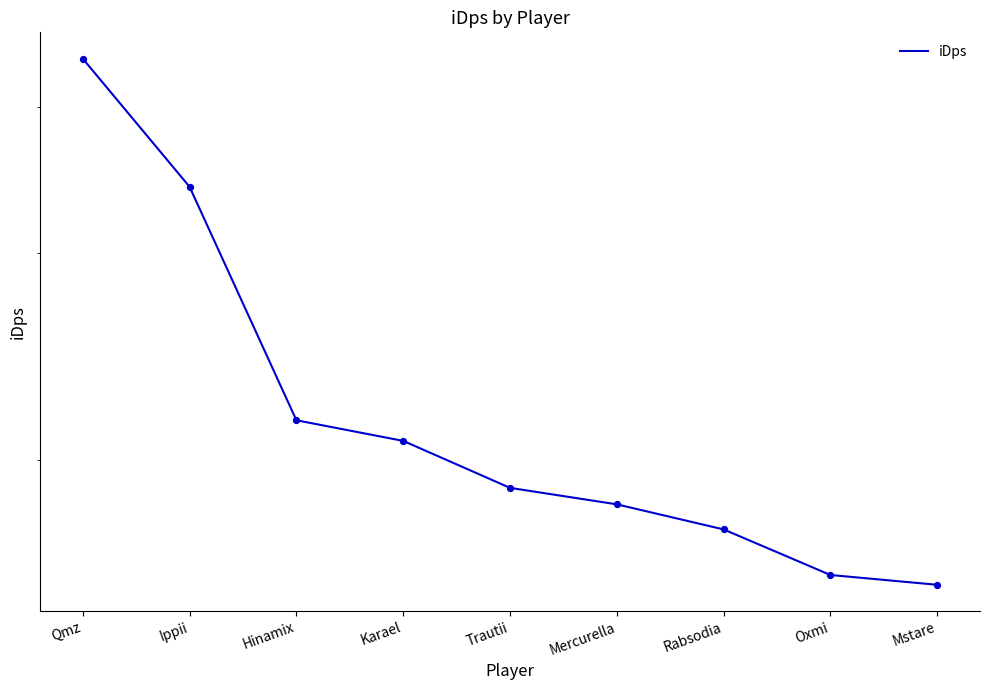

Which has a higher value, Rabsodia or Ippii?

Ippii